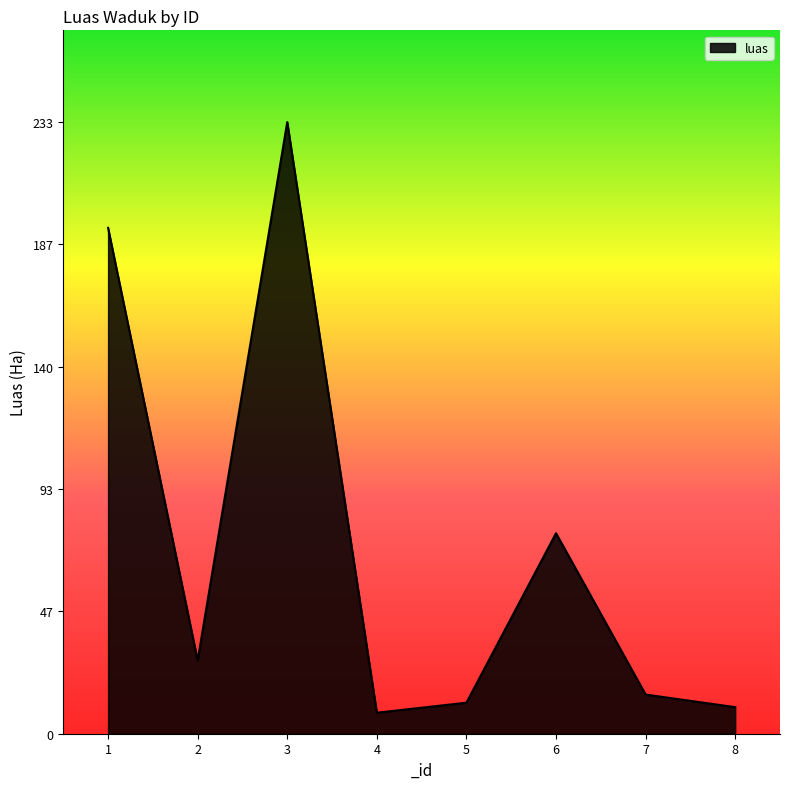

How many interior local peaks (higher than both neighbors) does the data have?

2